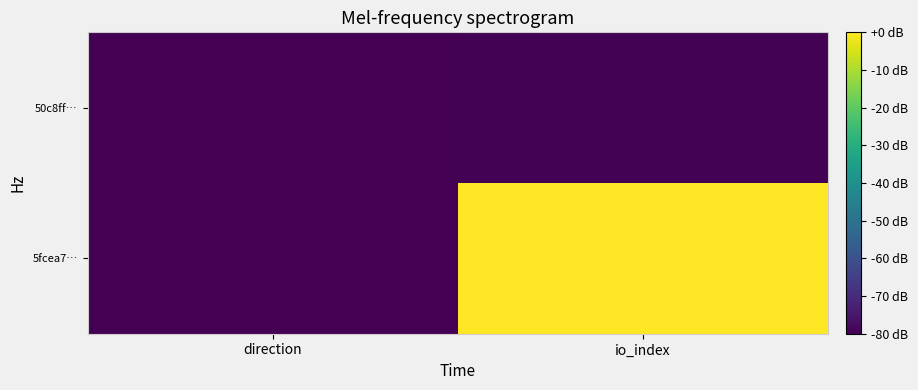

How many categories are shown in the chart?

2